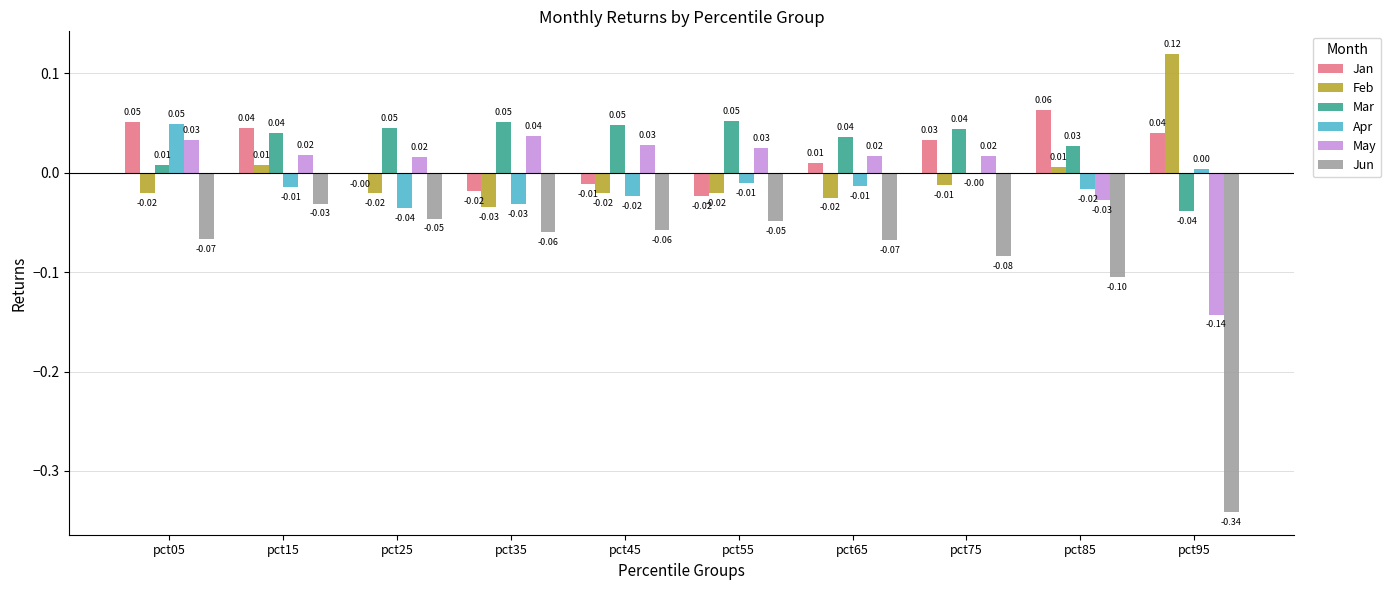

At which category is the sum across all series the highest?

pct15